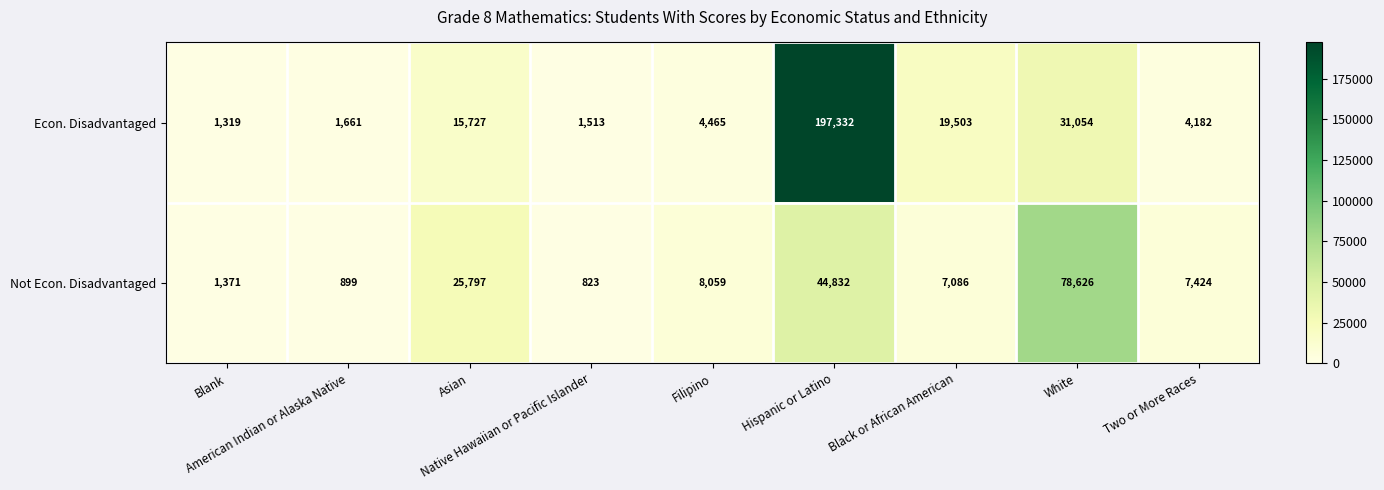

List the series in order of their peak value, lowest first.

Not Econ. Disadvantaged, Econ. Disadvantaged